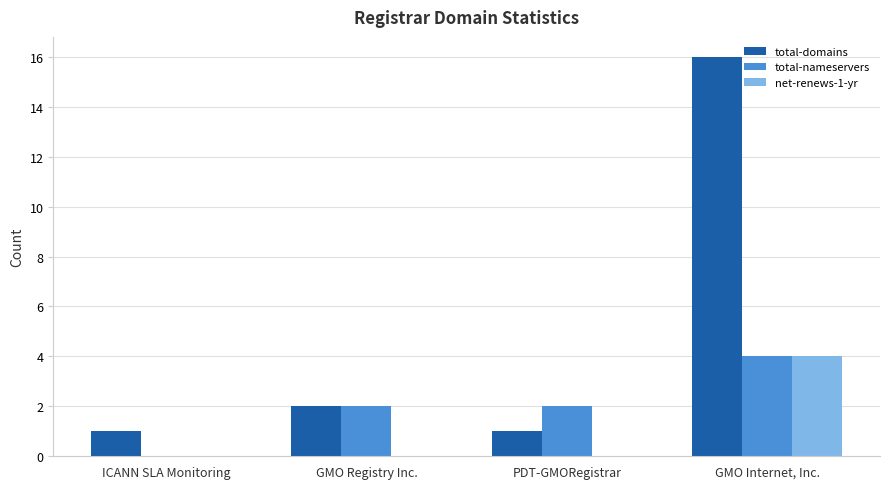

How many groups of bars are there?

4